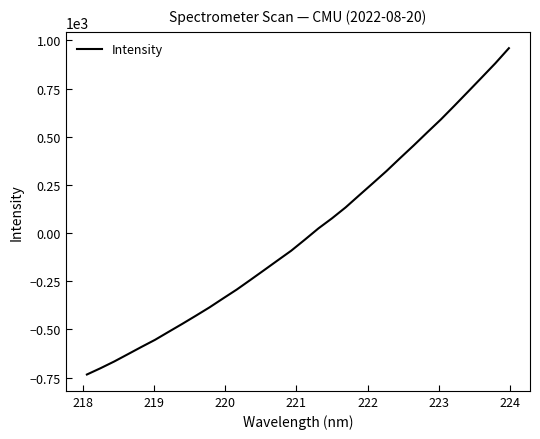

Reading left to right, transcribe all the data shown in this chart.

-734.0	-701.3	-666.6	-628.9	-590.9	-554.0	-512.4	-471.2	-428.7	-385.5	-339.0	-293.1	-243.2	-192.8	-142.0	-91.5	-34.3	24.3	76.7	133.4	196.3	258.7	321.8	388.8	454.7	522.6	589.7	661.2	734.0	807.1	880.7	959.3